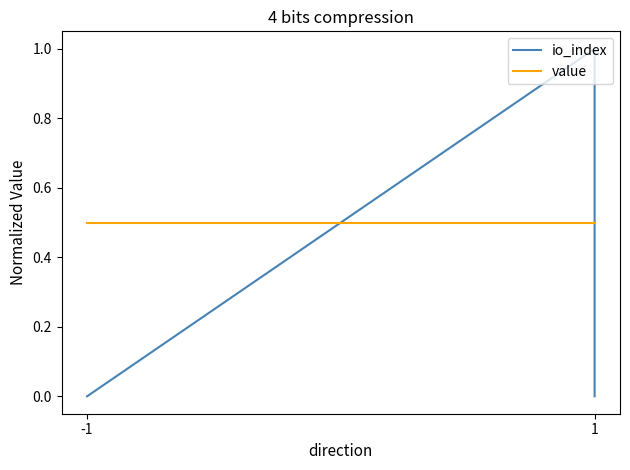

What is the value of the value point at the 6th from the left?

0.5